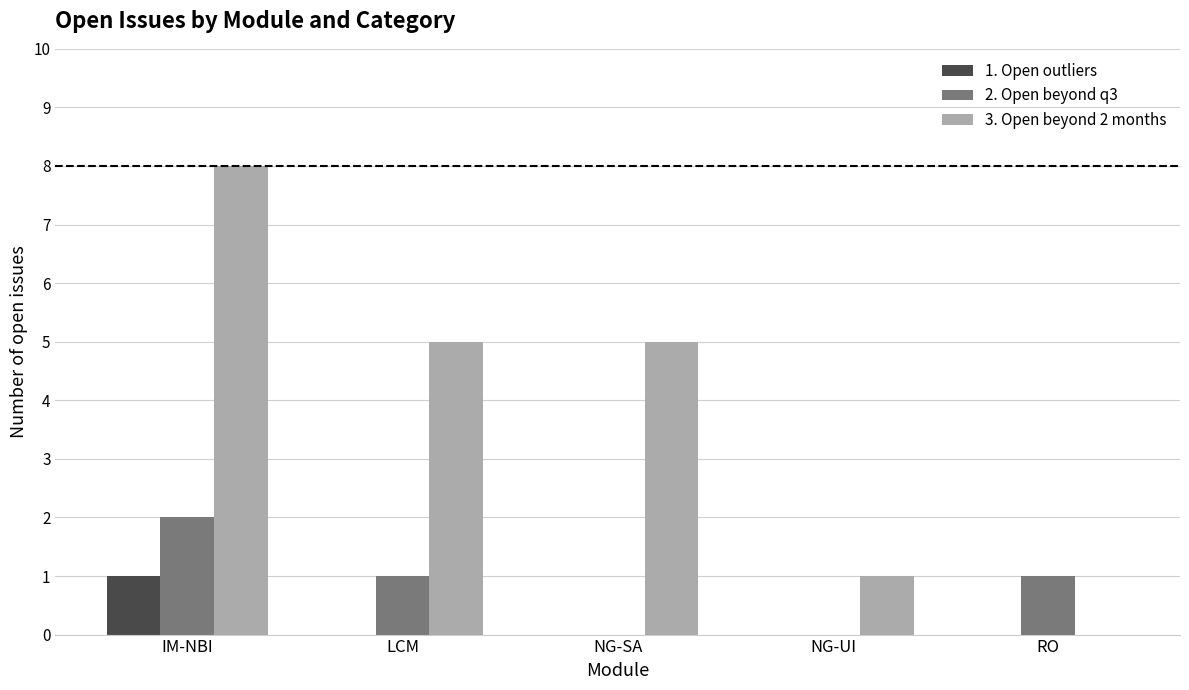

Is the value of 1. Open outliers at RO greater than the value of 3. Open beyond 2 months at NG-SA?

No